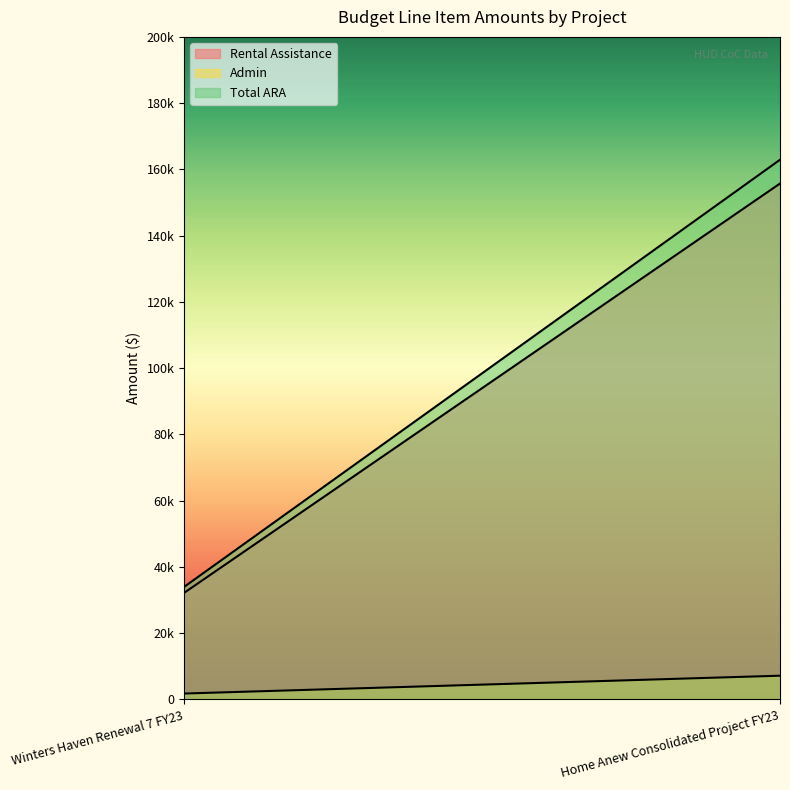

Reading right to left, list all the values displayed in this chart.

Rental Assistance: 155736	32184
Admin: 7179	1794
Total ARA: 162915	33978